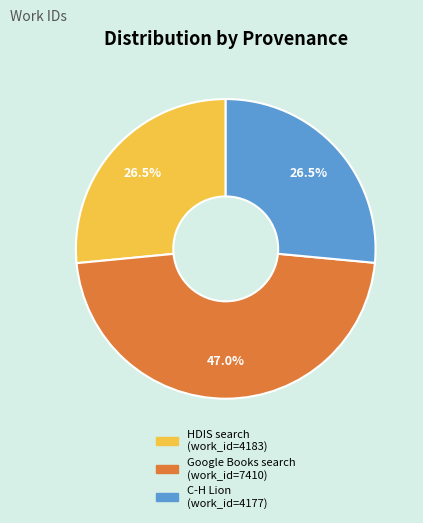

Is there any slice that represents more than half of the pie?

No